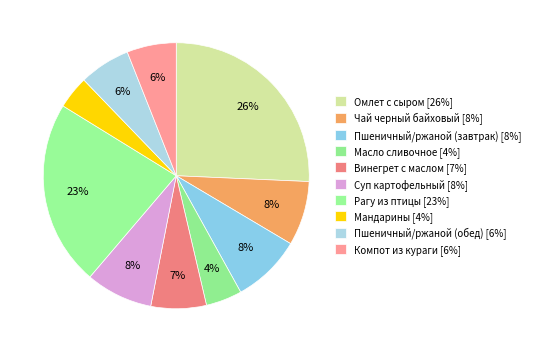

How many segments does this pie chart have?

10